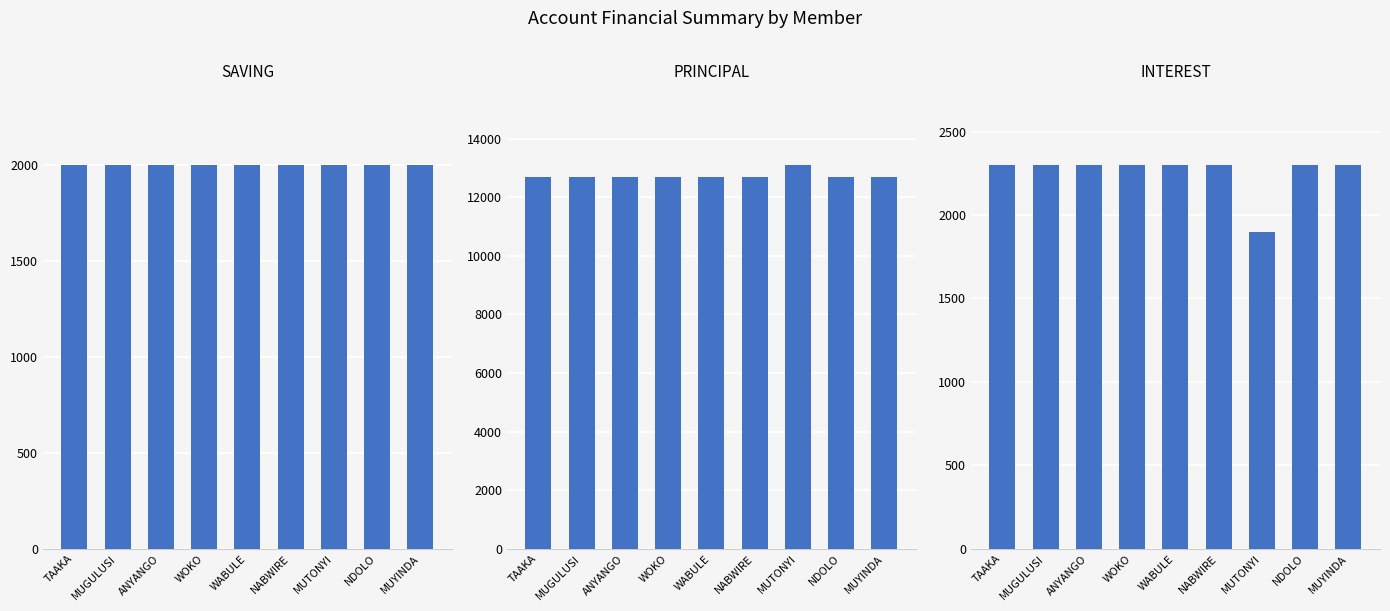

Does the chart contain any negative values?

No